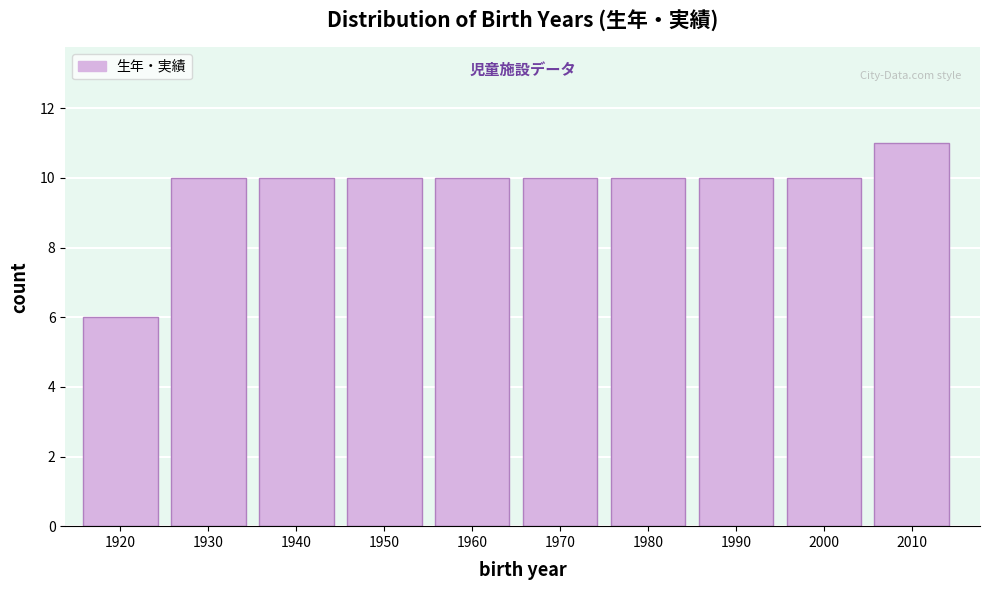

Reading right to left, list all the values displayed in this chart.

11	10	10	10	10	10	10	10	10	6